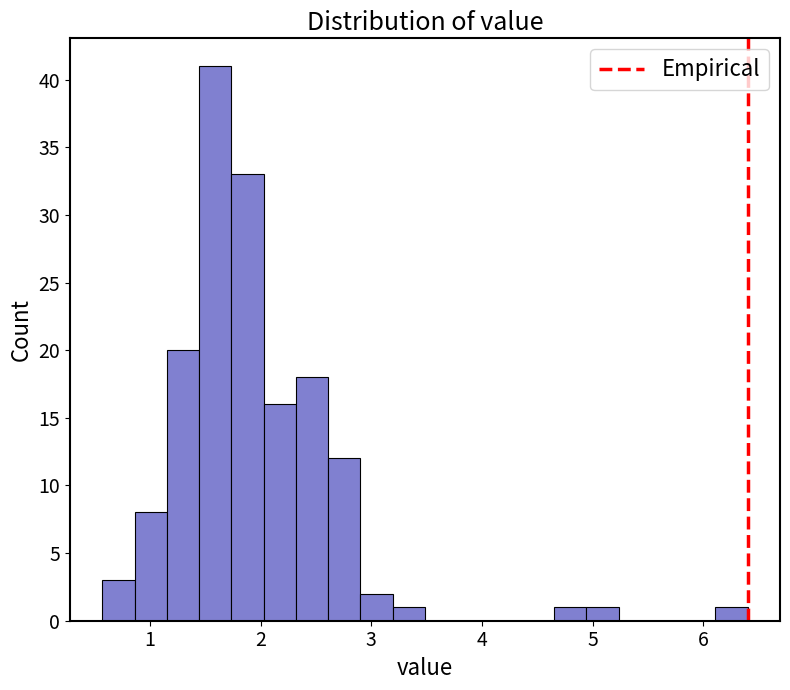

Read against the x-axis, roughly where is the centre of the tallest bar?

1.6